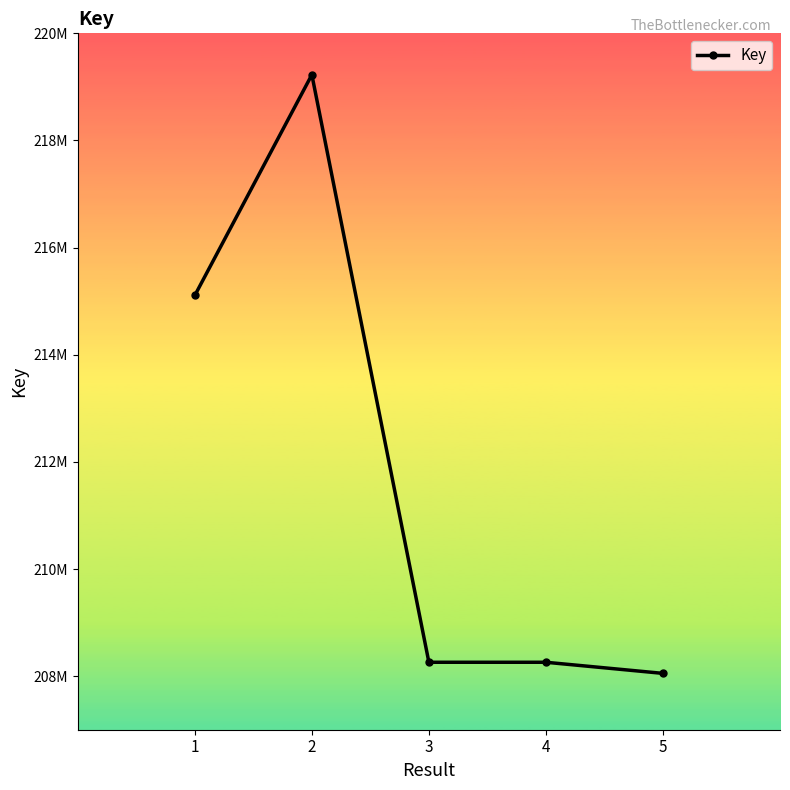

List the labels in order of value, smallest first.

5, 4, 3, 1, 2